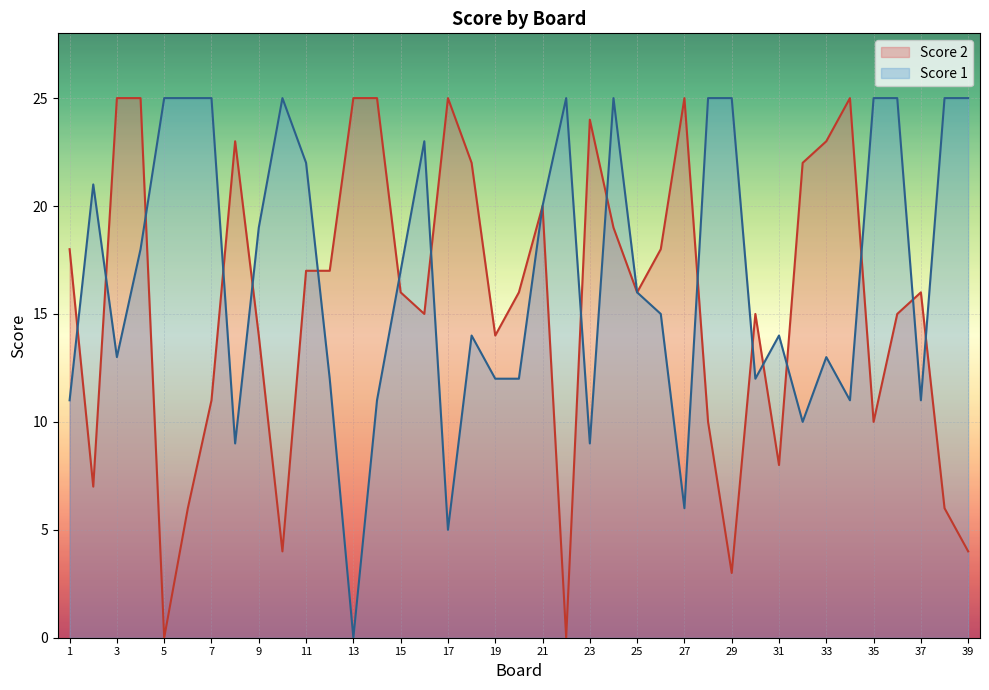

Where do Score 1 and Score 2 first cross each other?

1 and 2